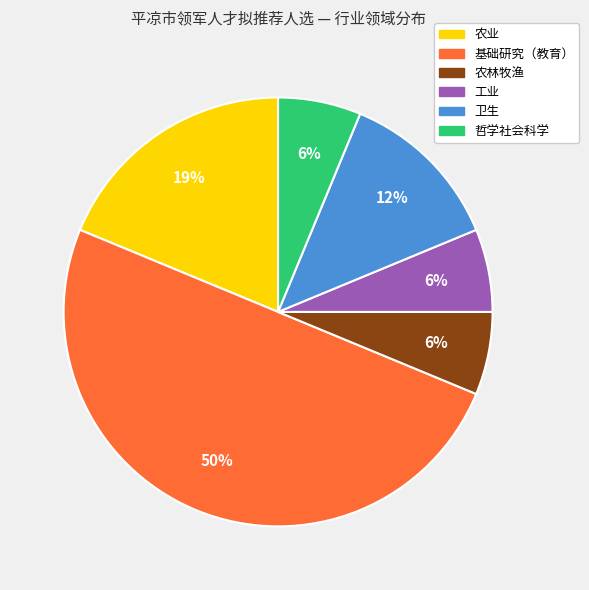

Which slice is the largest?

基础研究（教育）